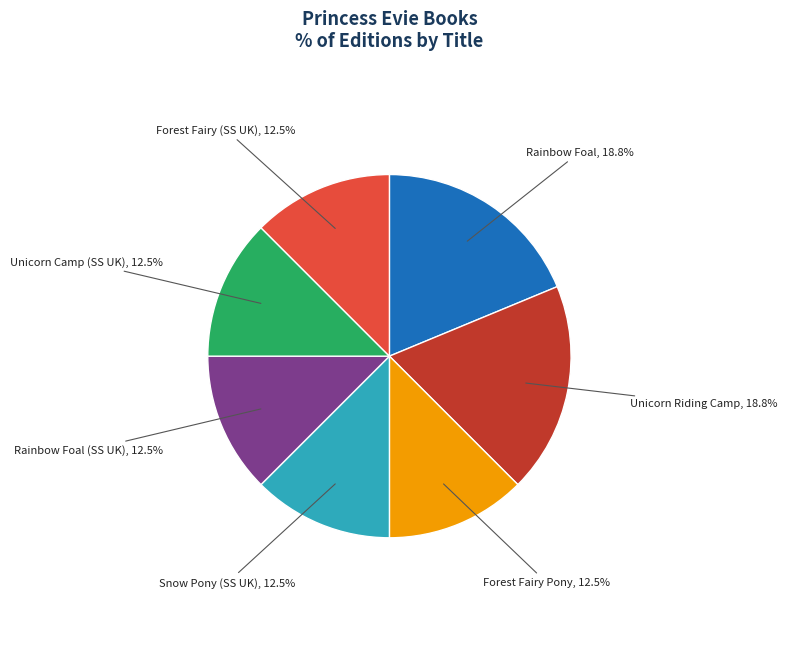

Does Rainbow Foal represent more than half of the total?

No